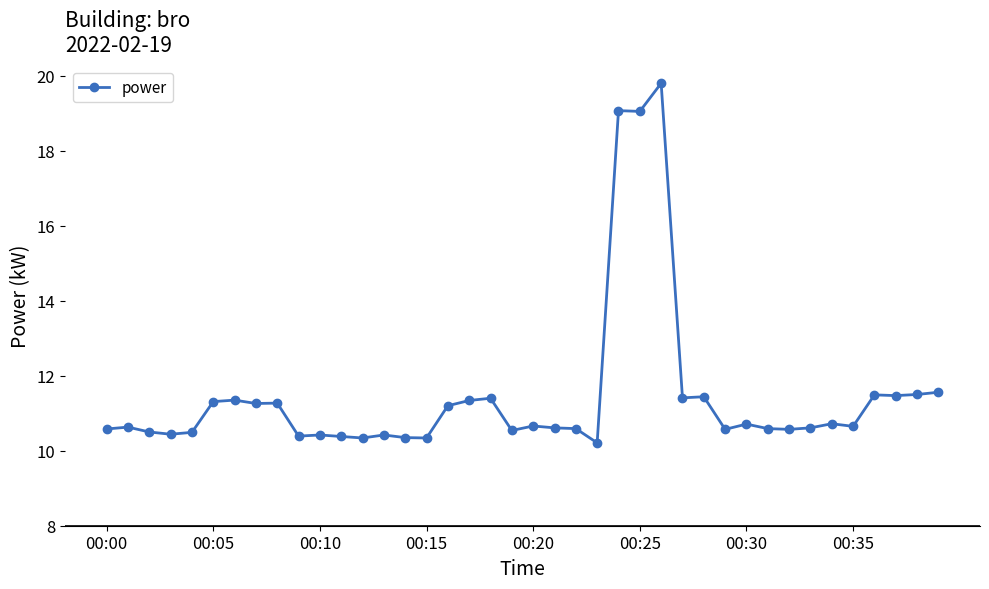

What is the maximum value shown in the chart?

19.8